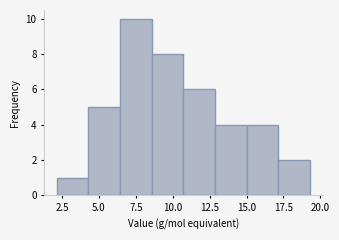

What is the height of the bar covering 2.0 to 4.5 on the x-axis? Neither the bar edges nor the heights are printed on the chart, so give them approximately, as read against the axes.

1